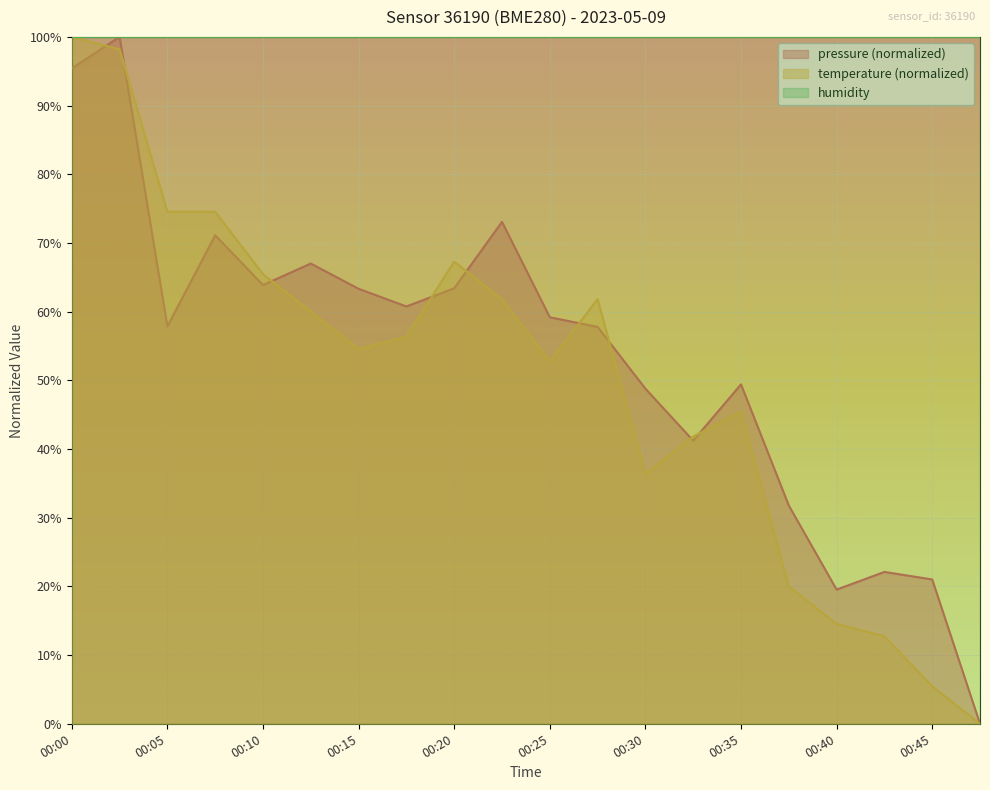

Reading right to left, extract all data points from this chart.

pressure: 00:47=0.0	00:45=21.0	00:42=22.1	00:40=19.5	00:37=31.8	00:35=49.4	00:32=41.2	00:30=48.8	00:27=57.8	00:25=59.2	00:22=73.1	00:20=63.4	00:17=60.8	00:15=63.3	00:12=67.0	00:10=63.9	00:07=71.1	00:05=57.9	00:03=100.0	00:00=95.4
temperature: 00:47=0.0	00:45=5.5	00:42=12.7	00:40=14.5	00:37=20.0	00:35=45.5	00:32=41.8	00:30=36.4	00:27=61.8	00:25=52.7	00:22=61.8	00:20=67.3	00:17=56.4	00:15=54.5	00:12=60.0	00:10=65.5	00:07=74.5	00:05=74.5	00:03=98.2	00:00=100.0